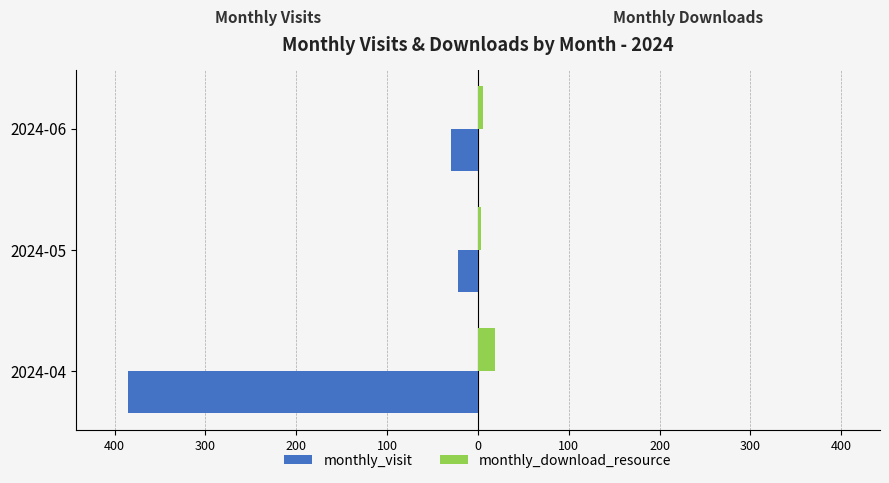

What are all the series names shown in the legend?

monthly_visit, monthly_download_resource